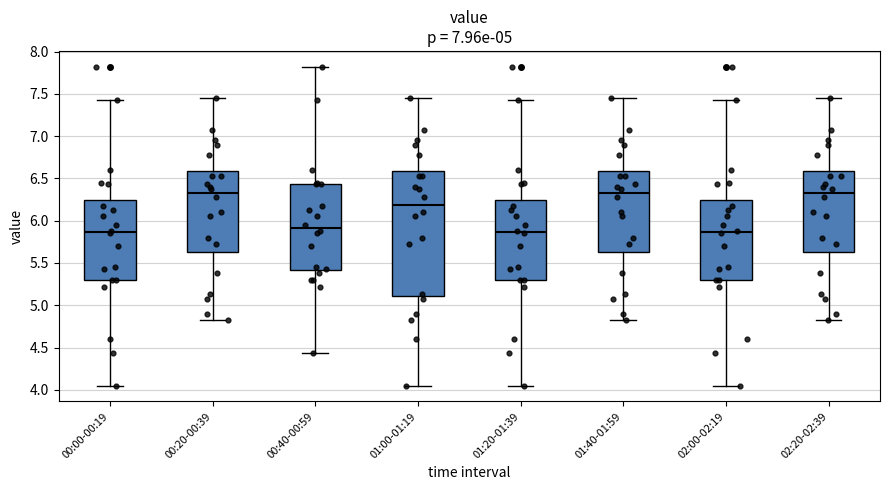

Reading left to right, read every box against the y-axis: the position of its median line, the range the box covers, and the ends of its whiskers. The values are not printed on the chart, so give them approximately, as read against the axis.

00:00-00:19: median 5.85, box 5.30 to 6.25, whiskers 4.05 to 7.45
00:20-00:39: median 6.35, box 5.65 to 6.60, whiskers 4.80 to 7.45
00:40-00:59: median 5.90, box 5.40 to 6.45, whiskers 4.45 to 7.80
01:00-01:19: median 6.20, box 5.10 to 6.60, whiskers 4.05 to 7.45
01:20-01:39: median 5.85, box 5.30 to 6.25, whiskers 4.05 to 7.45
01:40-01:59: median 6.35, box 5.65 to 6.60, whiskers 4.80 to 7.45
02:00-02:19: median 5.85, box 5.30 to 6.25, whiskers 4.05 to 7.45
02:20-02:39: median 6.35, box 5.65 to 6.60, whiskers 4.80 to 7.45